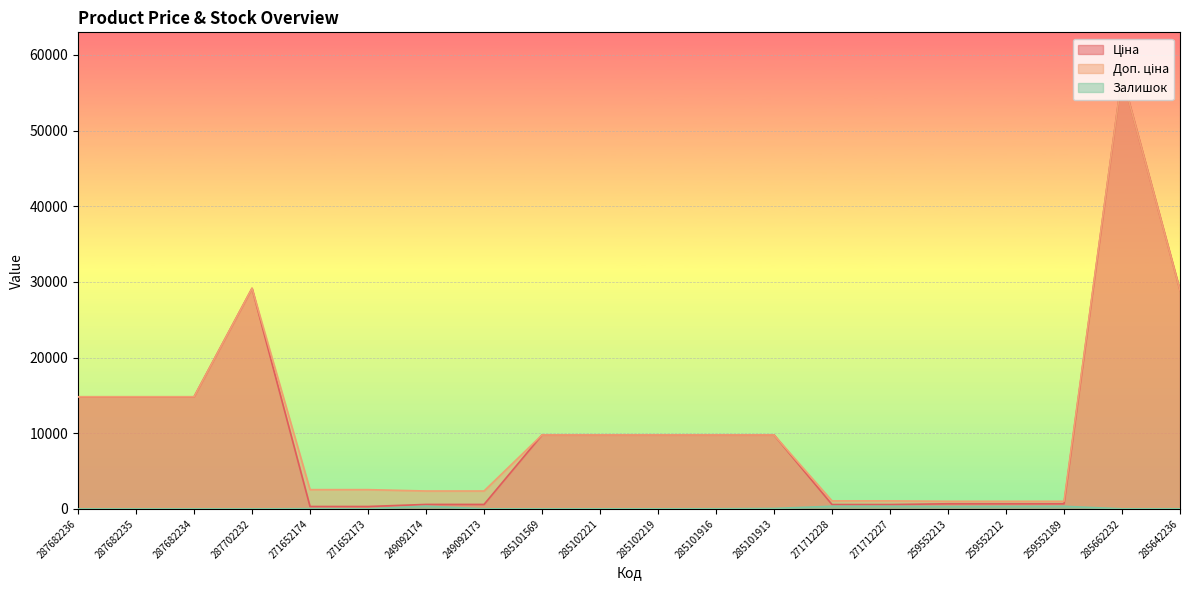

What is the greatest value displayed?

57258.0